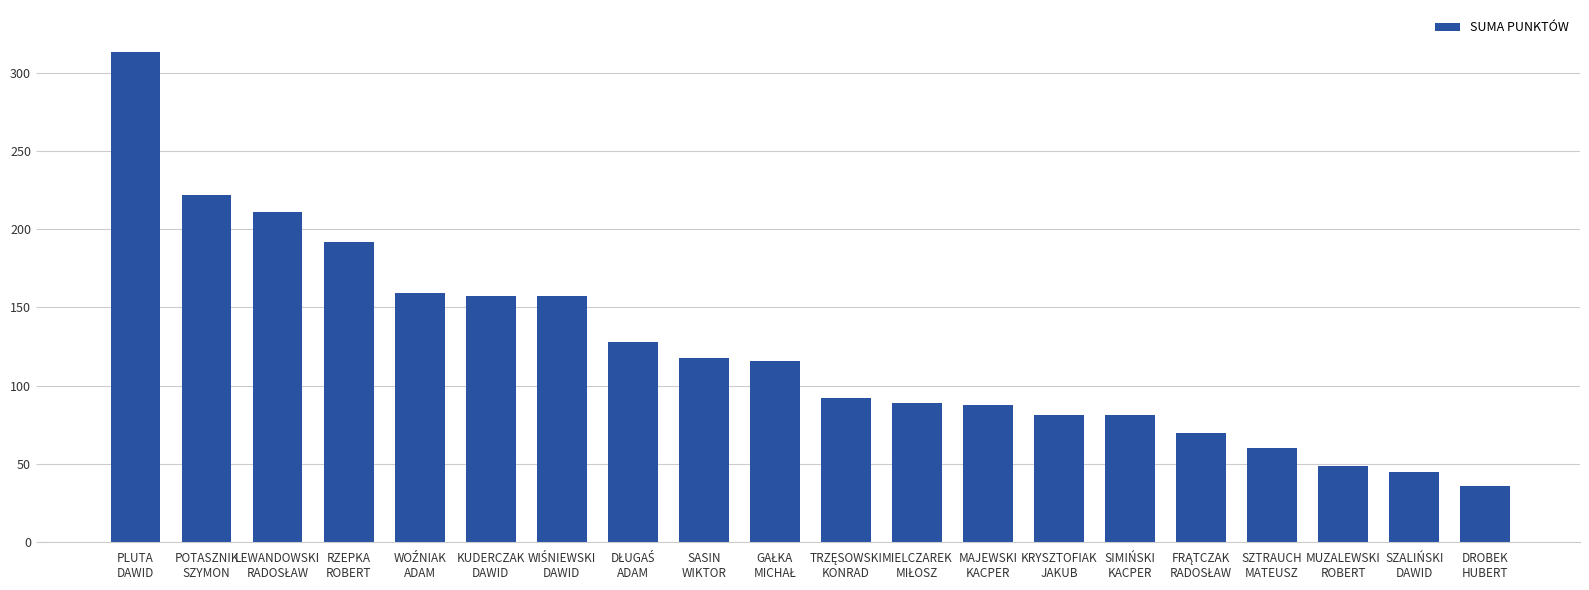

What is the value of the 10th bar from the left?

116